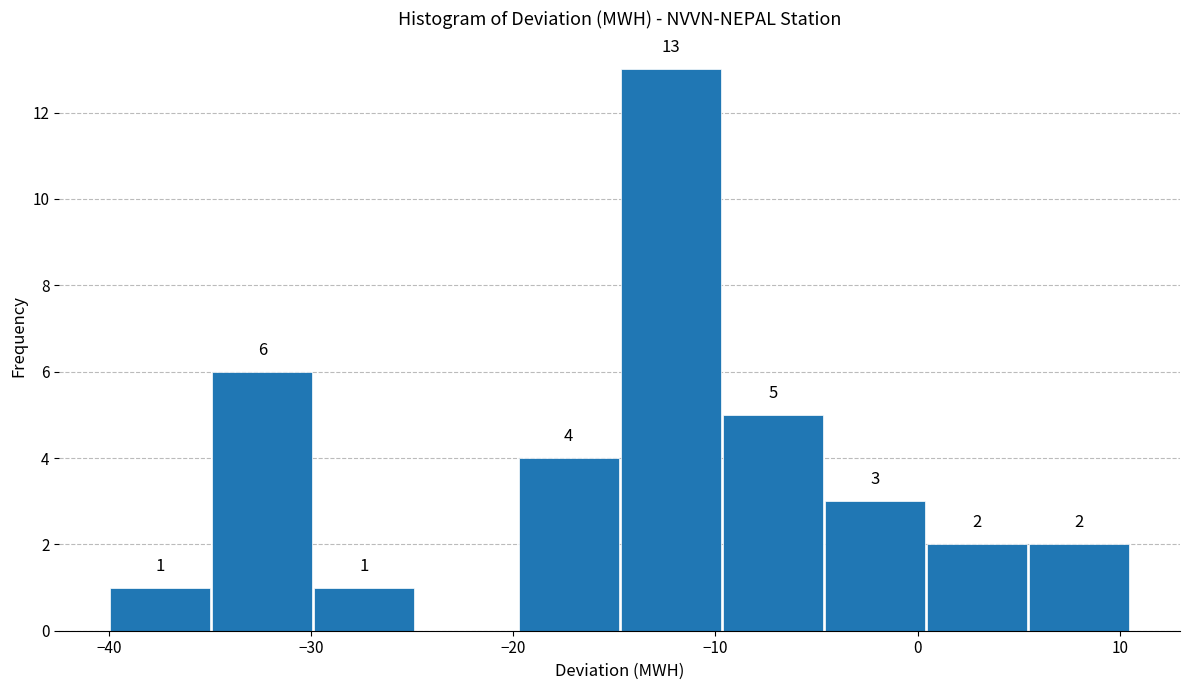

Over which range of the x-axis is the bar tallest?

-15 to -10